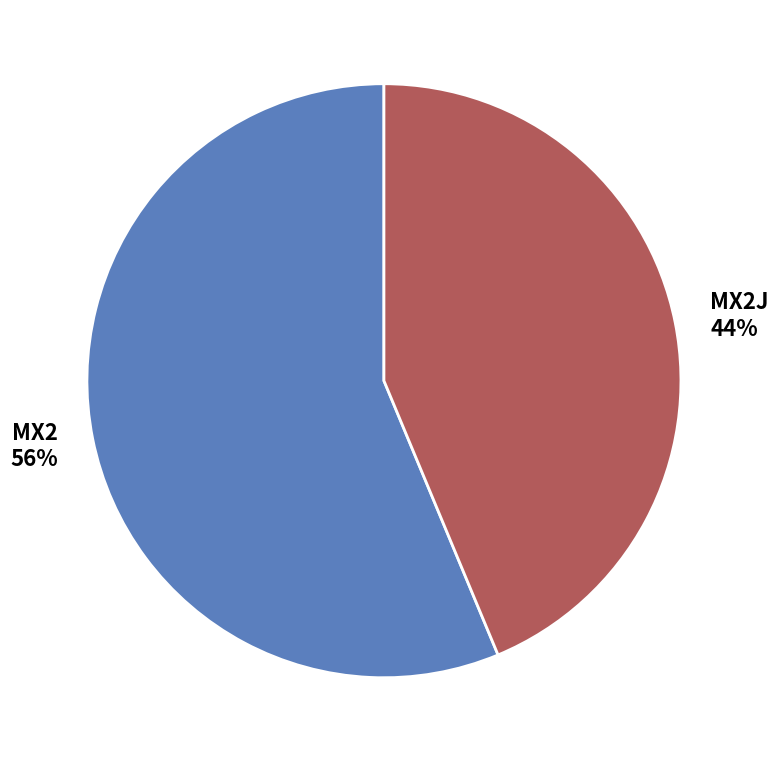

Which slice is the largest?

MX2